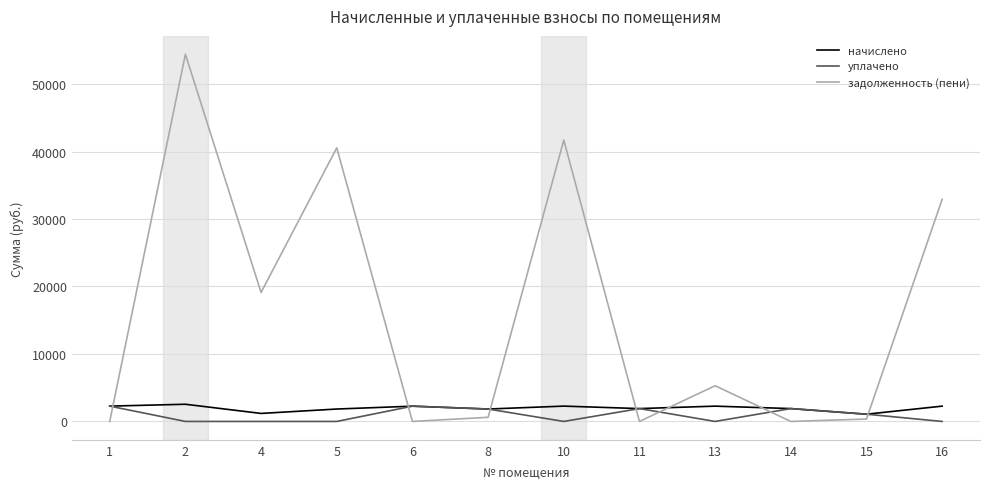

What is the average value of the задолженность (пени) series?

16245.1